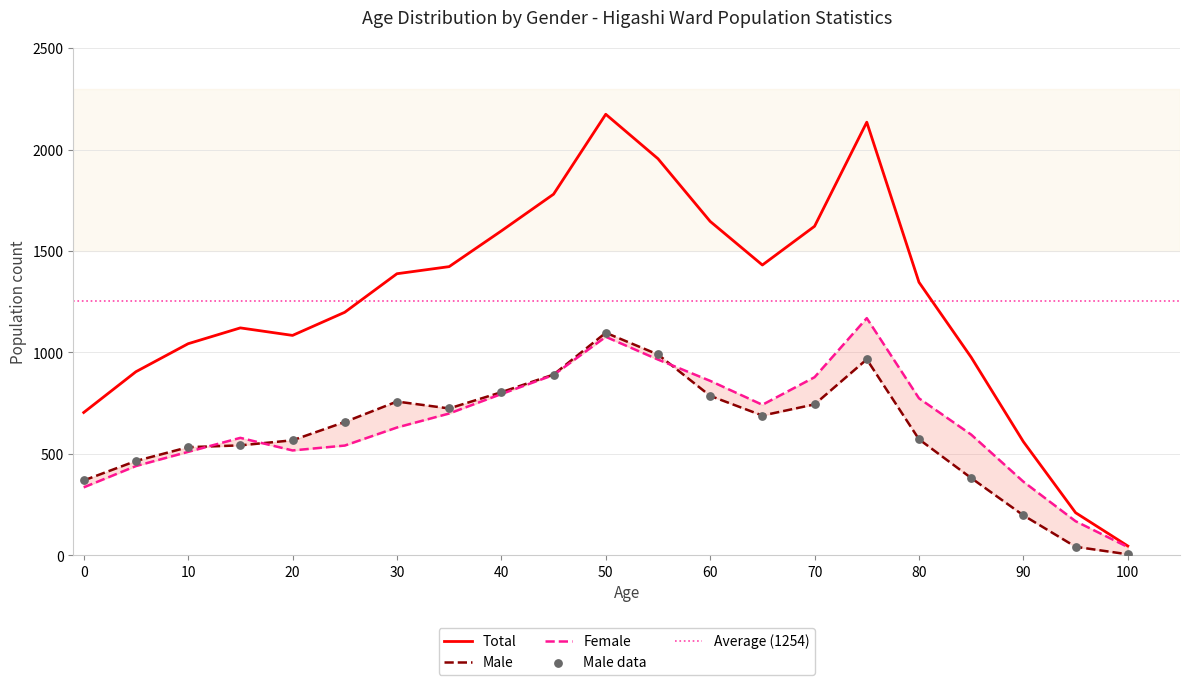

At which category is the sum across all series the highest?

50